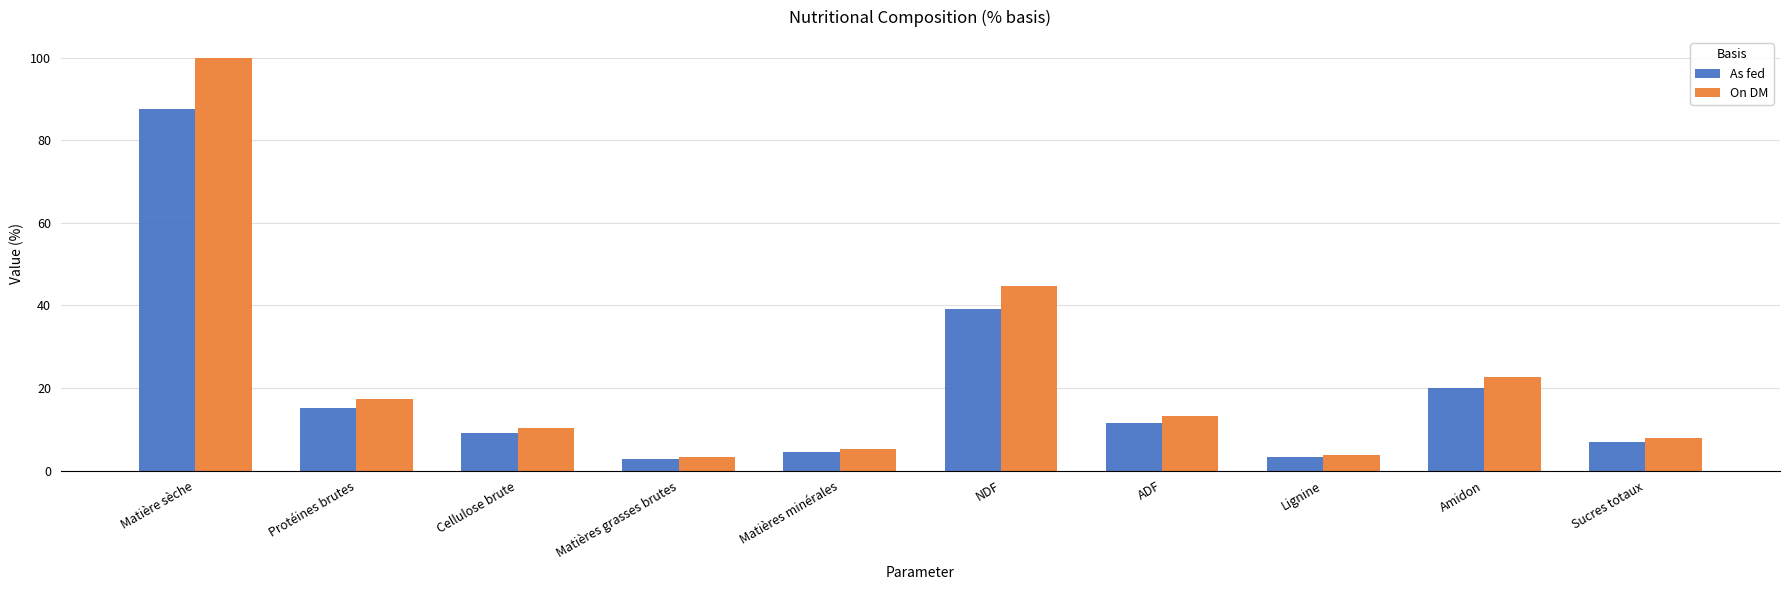

What is the spread (max minus min) of values at Matières minérales?

0.6